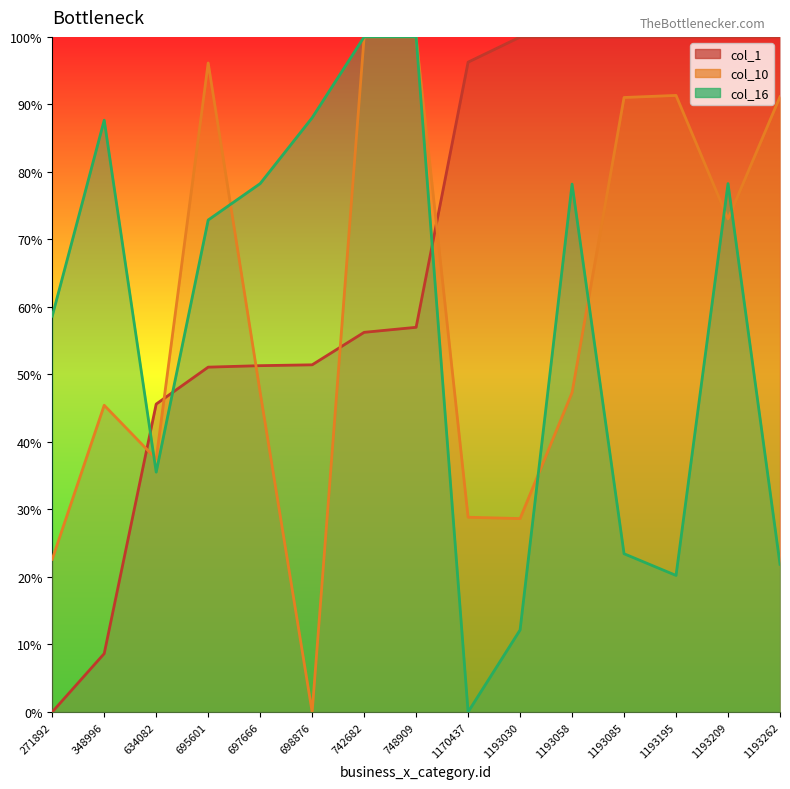

The col_1 series shows 0.2 at 748909. True or false?

False